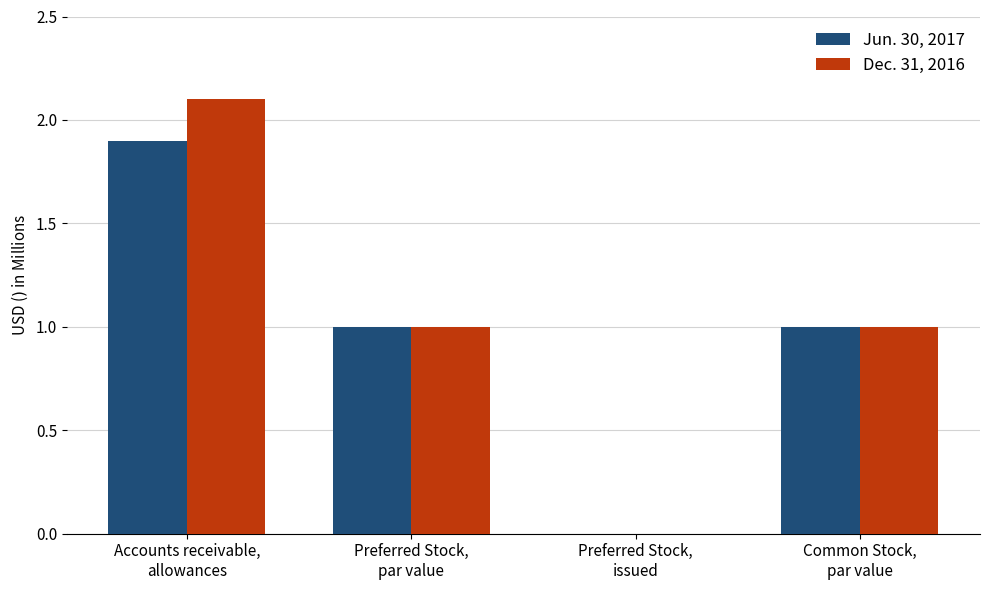

What is the sum of all Jun. 30, 2017 values?

3.9